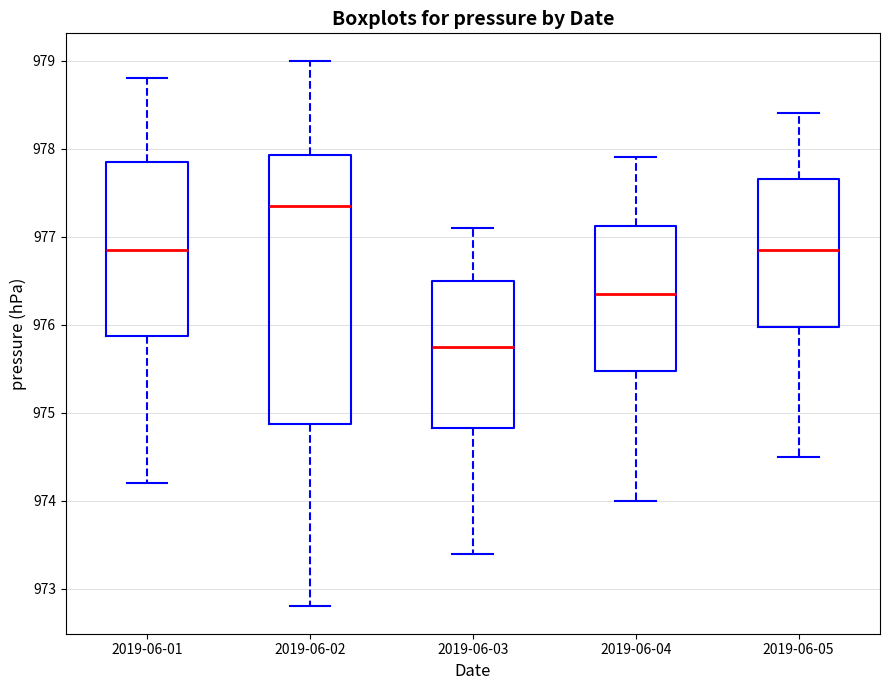

Reading left to right, transcribe this box plot: for each box, give where its median line is, the range the box spans, and where its two whiskers end, as read against the y-axis. The values are not printed on the chart, so give them approximately, as read against the axis.

2019-06-01: median 976.9, box 975.9 to 977.9, whiskers 974.2 to 978.8
2019-06-02: median 977.4, box 974.9 to 977.9, whiskers 972.8 to 979.0
2019-06-03: median 975.8, box 974.8 to 976.5, whiskers 973.4 to 977.1
2019-06-04: median 976.4, box 975.5 to 977.1, whiskers 974.0 to 977.9
2019-06-05: median 976.9, box 976.0 to 977.7, whiskers 974.5 to 978.4